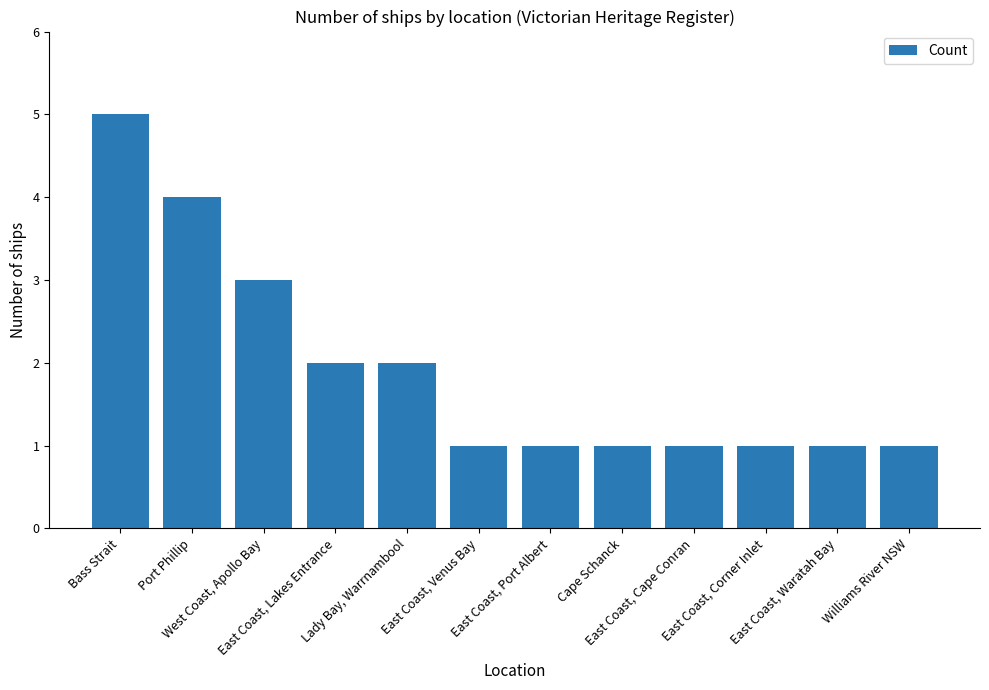

Reading left to right, list all the values displayed in this chart.

Bass Strait=5	Port Phillip=4	West Coast, Apollo Bay=3	East Coast, Lakes Entrance=2	Lady Bay, Warrnambool=2	East Coast, Venus Bay=1	East Coast, Port Albert=1	Cape Schanck=1	East Coast, Cape Conran=1	East Coast, Corner Inlet=1	East Coast, Waratah Bay=1	Williams River NSW=1